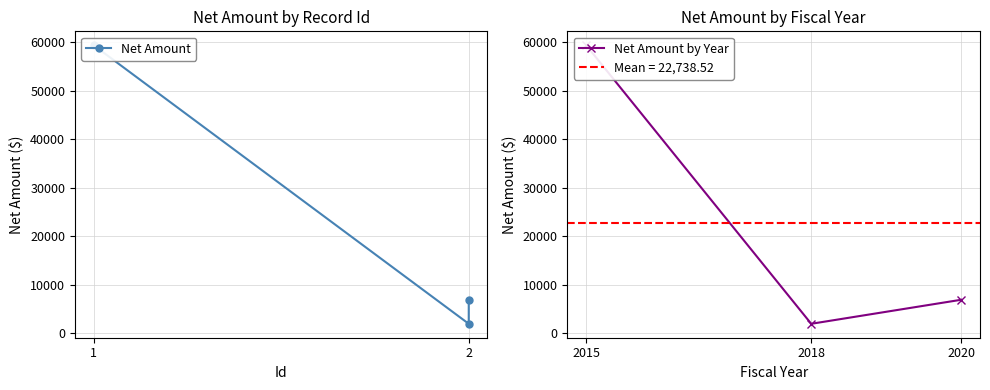

Where does the Net Amount series first go above 6880?

1